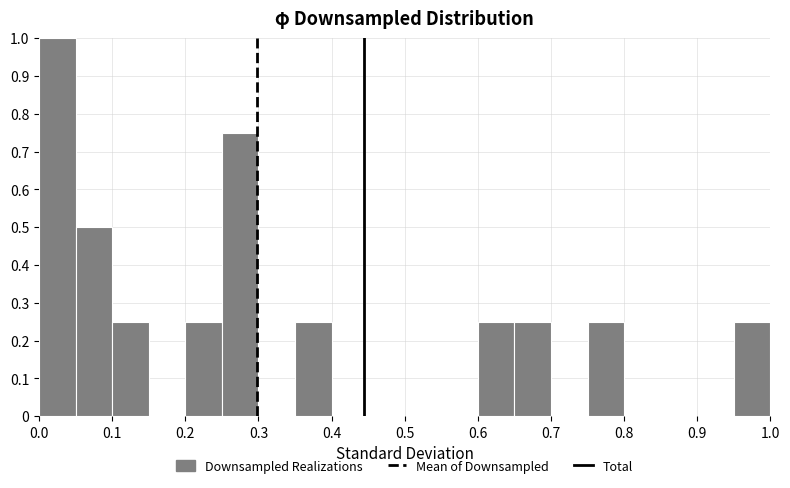

Which range on the x-axis has the tallest bar?

0.00 to 0.05